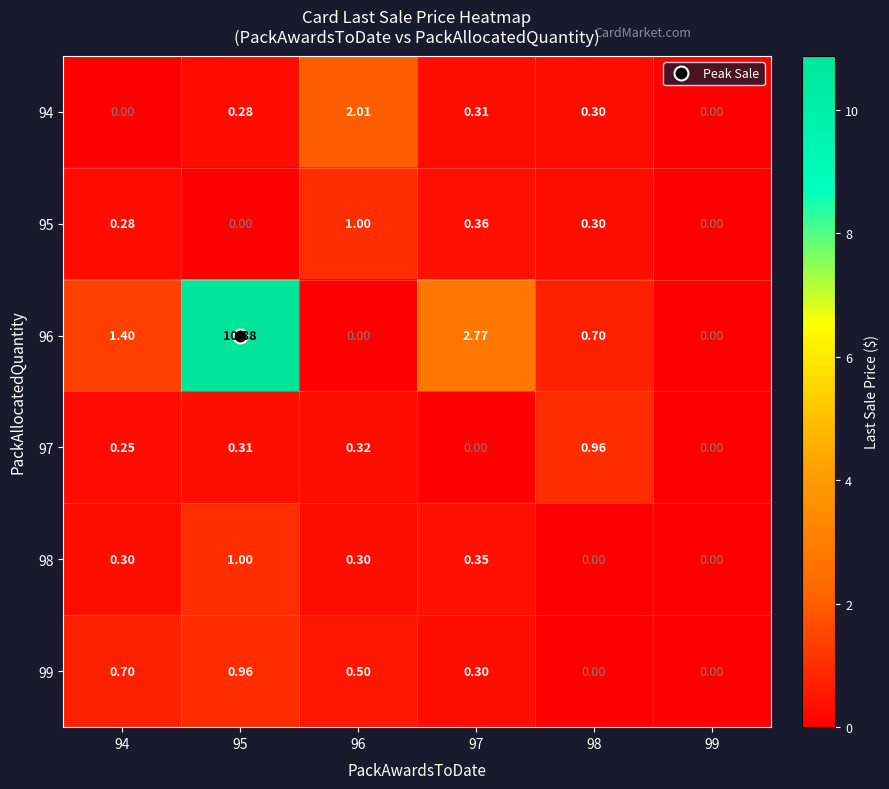

At which category is the sum across all series the highest?

95